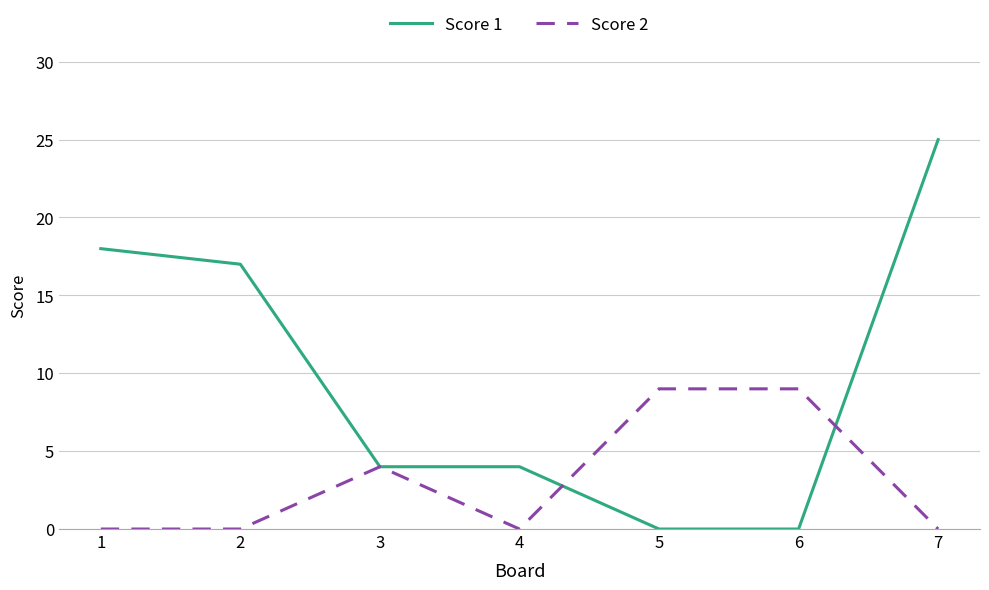

What is the difference between the highest and lowest values at 5?

9